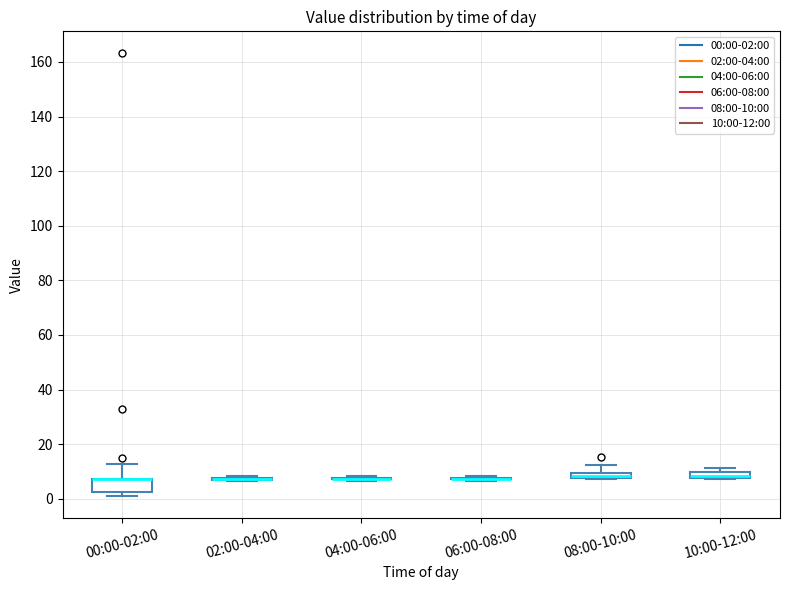

Comparing the boxes themselves (not the whiskers), which one is the tallest?

00:00-02:00